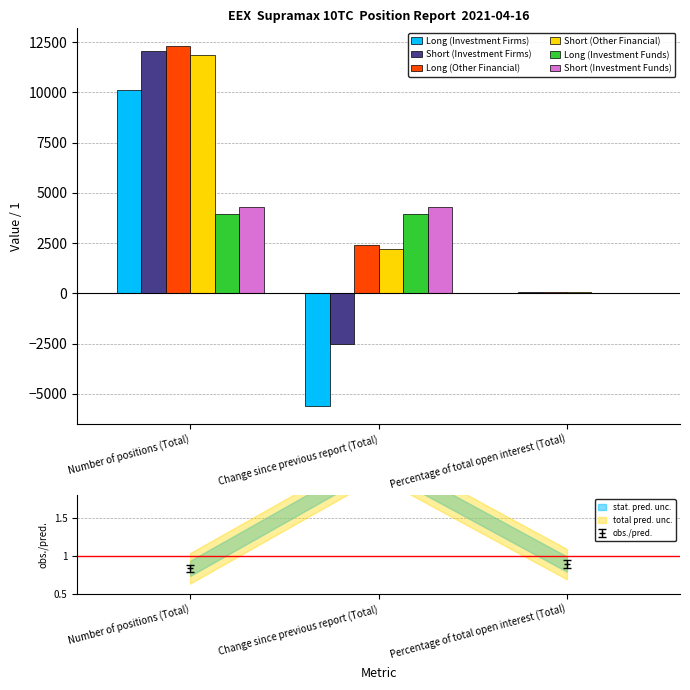

Which series has the largest range (max minus min)?

Long (Investment Firms)